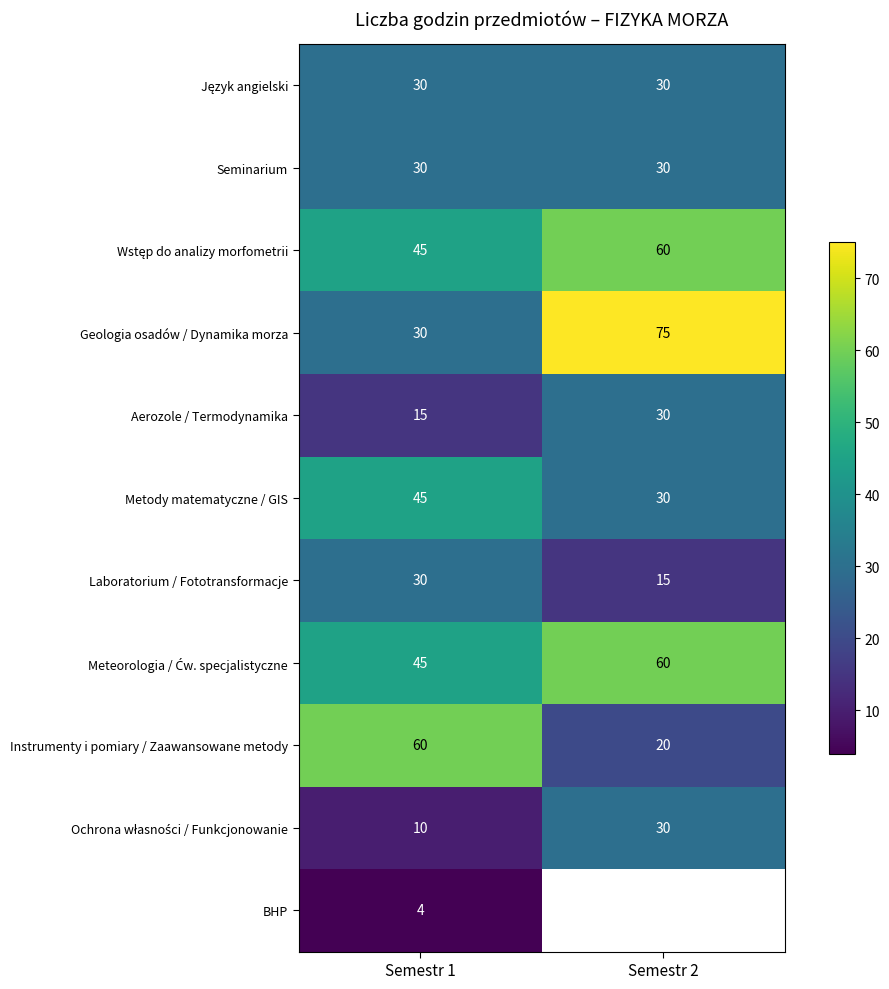

What is the total value across all series at Semestr 1?

344